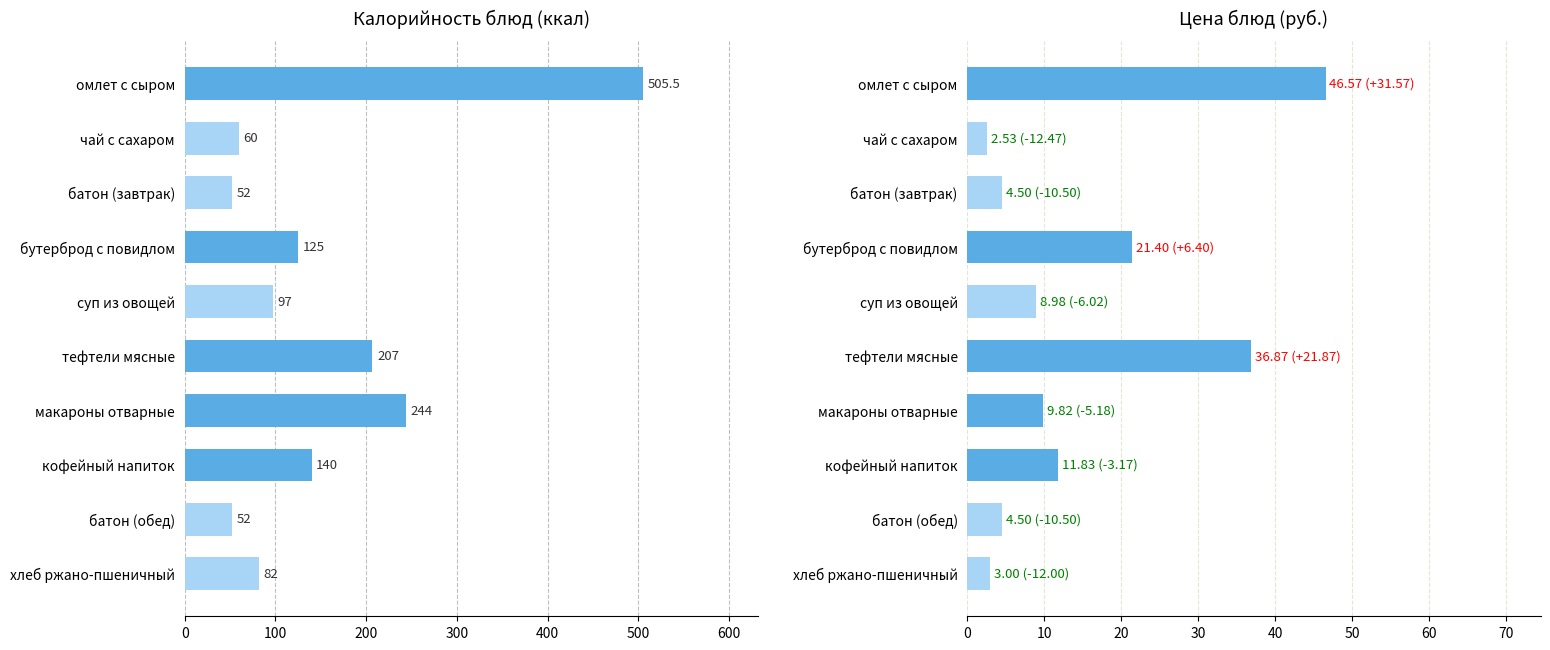

Rank the series at омлет с сыром from lowest to highest value.

Цена, Калорийность